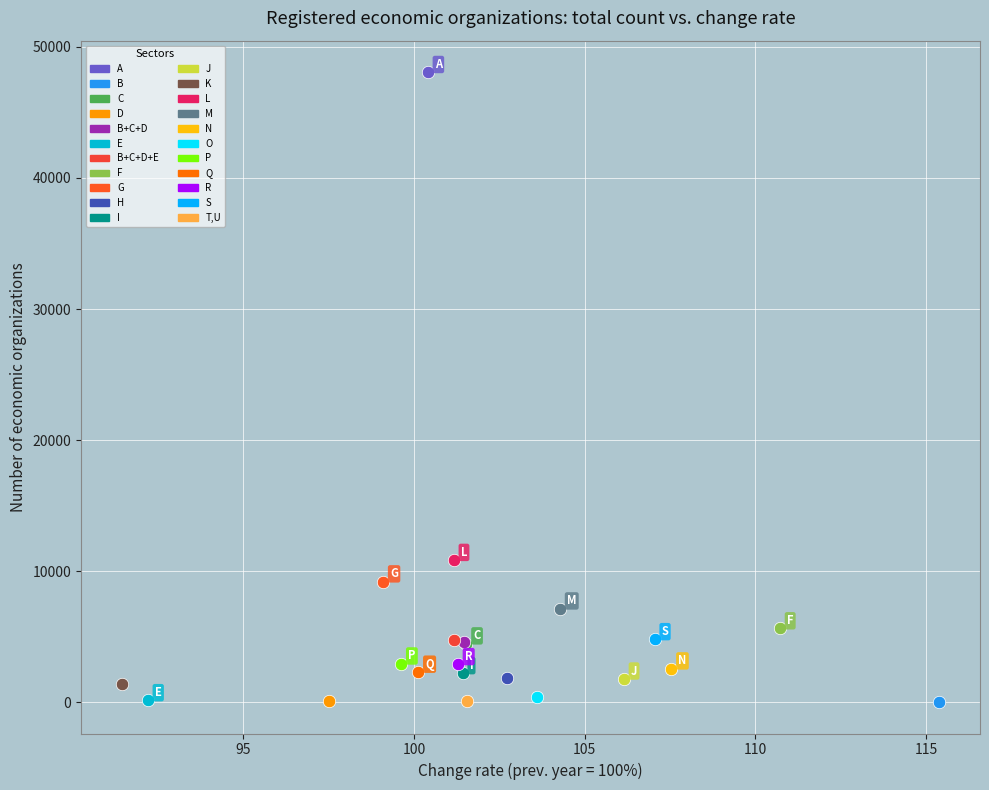

What are all the series names shown in the legend?

A, B, C, D, B+C+D, E, B+C+D+E, F, G, H, I, J, K, L, M, N, O, P, Q, R, S, T,U